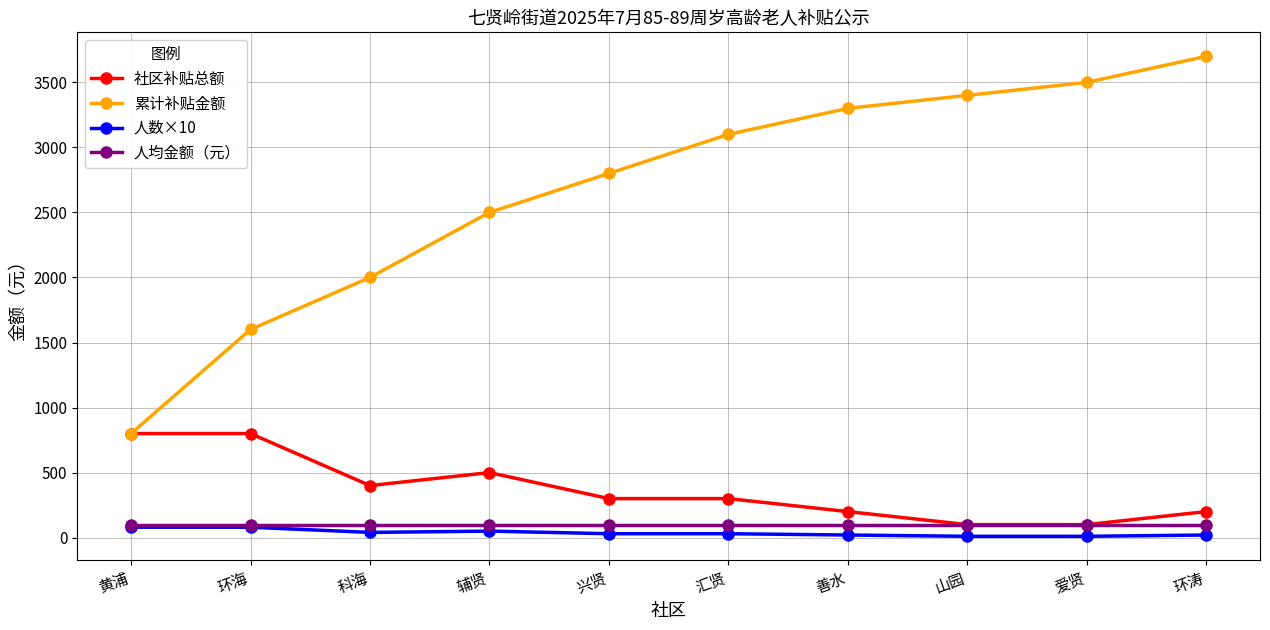

Which series changed the most between 黄浦 and 汇贤?

累计补贴金额